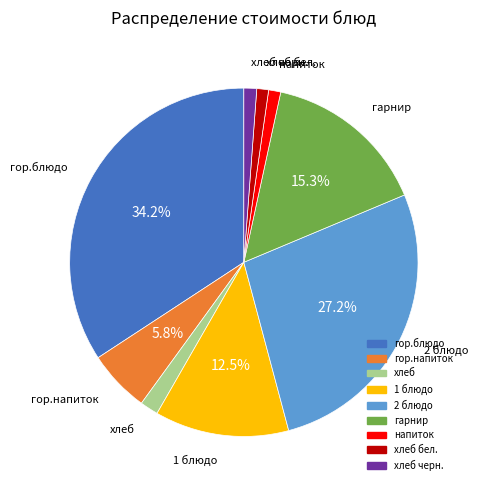

Count the number of slices in the pie.

9